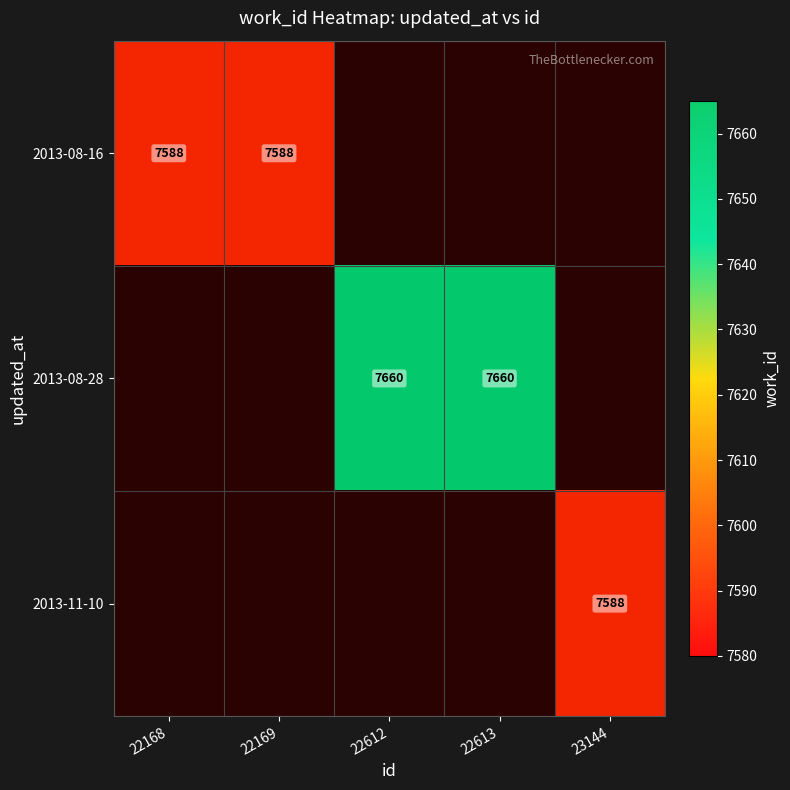

Which category has the highest value in the 2013-08-28 series?

22168